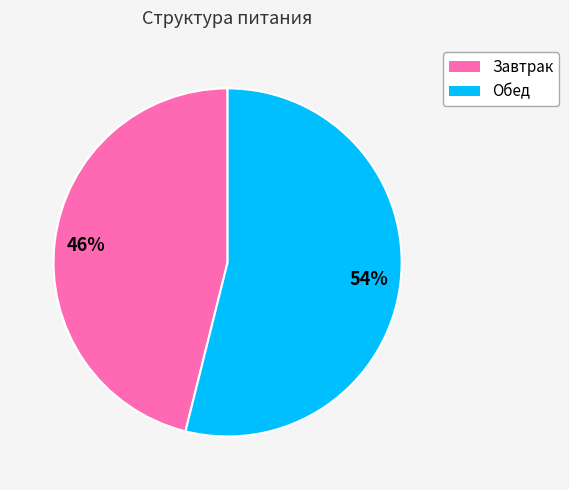

Approximately how many times larger is the value at Завтрак compared to Обед?

0.9